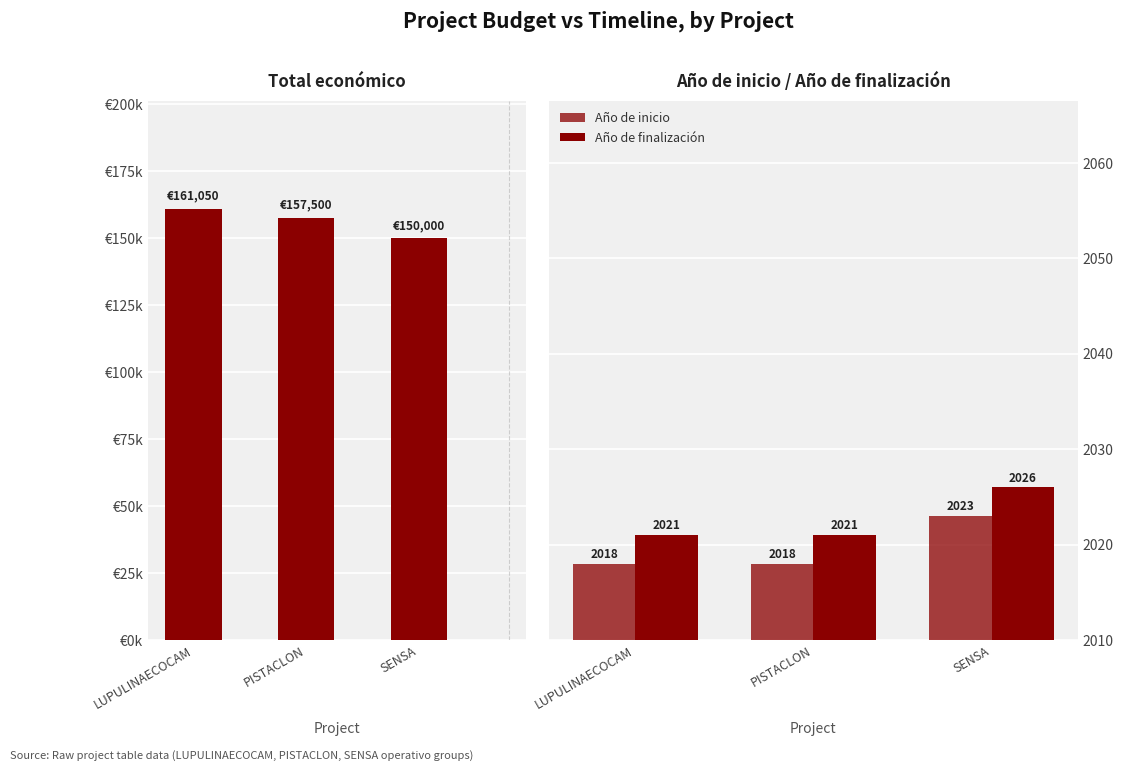

How many values in the Año de finalización series exceed 2021?

1